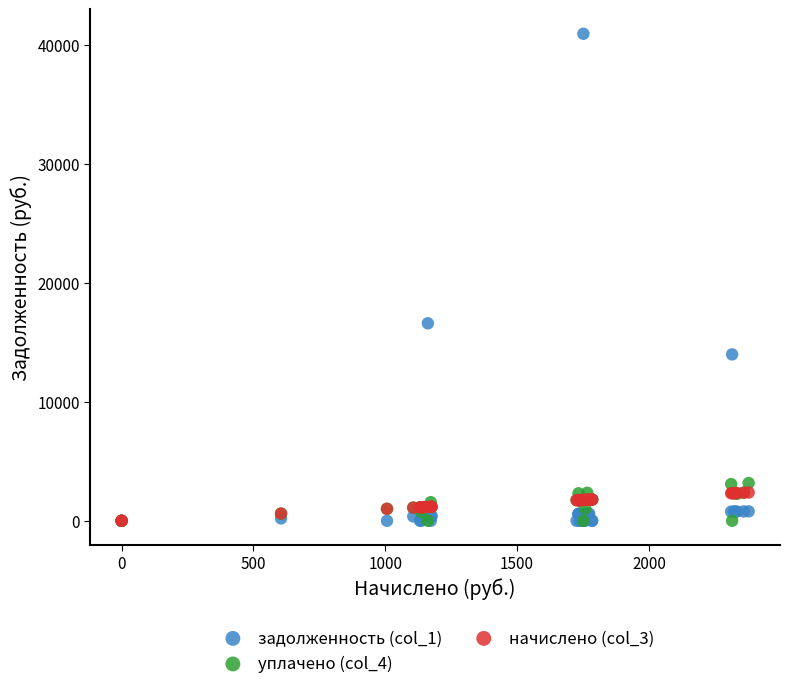

What are all the series names shown in the legend?

задолженность (col_1), уплачено (col_4), начислено (col_3)